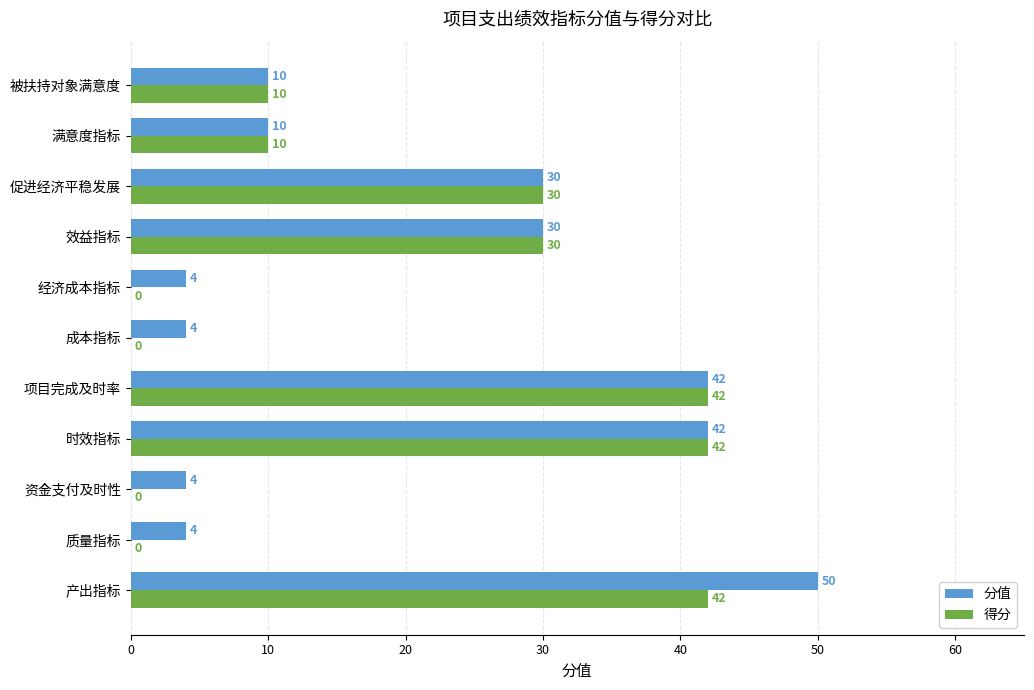

What is the sum of all 得分 values?

206